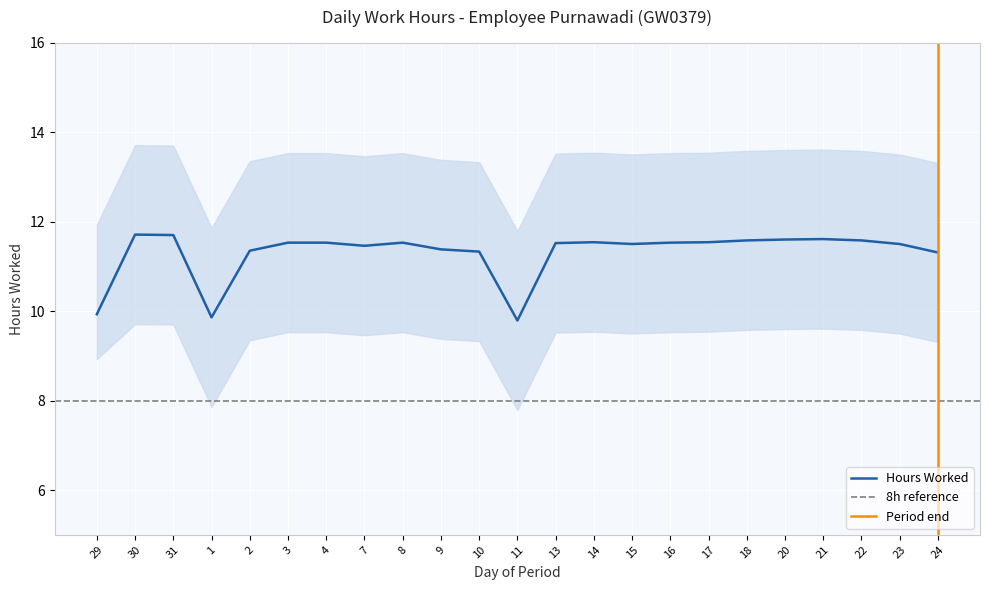

Reading left to right, list all the values displayed in this chart.

Hours Worked: 9.9	11.7	11.7	9.9	11.3	11.5	11.5	11.5	11.5	11.4	11.3	9.8	11.5	11.5	11.5	11.5	11.5	11.6	11.6	11.6	11.6	11.5	11.3
Hours Upper: 11.9	13.7	13.7	11.9	13.3	13.5	13.5	13.5	13.5	13.4	13.3	11.8	13.5	13.5	13.5	13.5	13.5	13.6	13.6	13.6	13.6	13.5	13.3
Hours Lower: 8.9	9.7	9.7	7.9	9.3	9.5	9.5	9.5	9.5	9.4	9.3	7.8	9.5	9.5	9.5	9.5	9.5	9.6	9.6	9.6	9.6	9.5	9.3